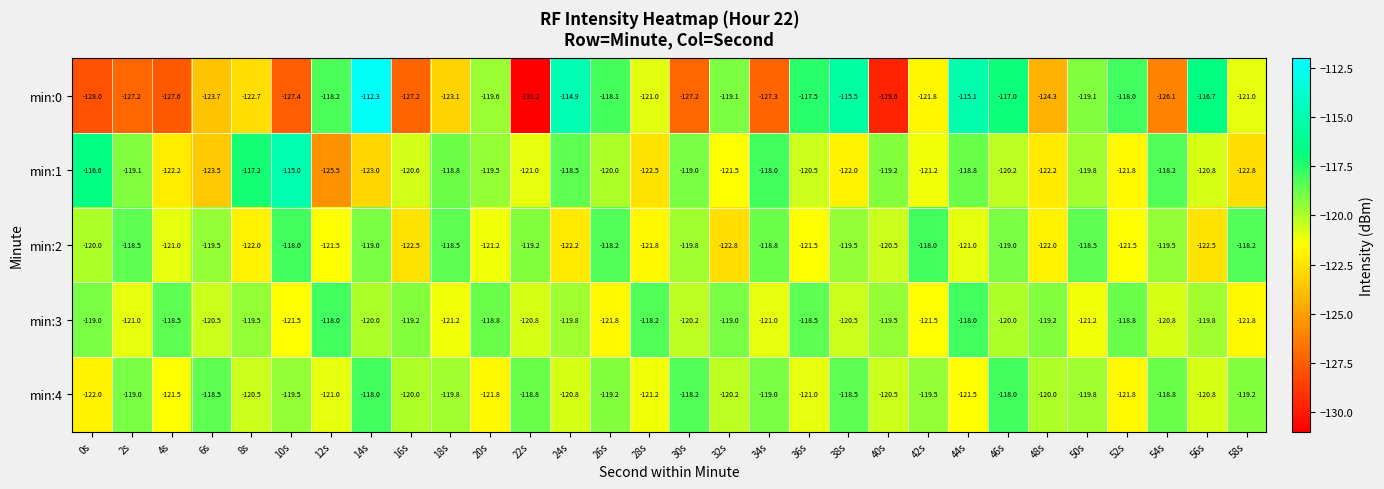

Rank the series at 46s from lowest to highest value.

min:1, min:3, min:2, min:4, min:0